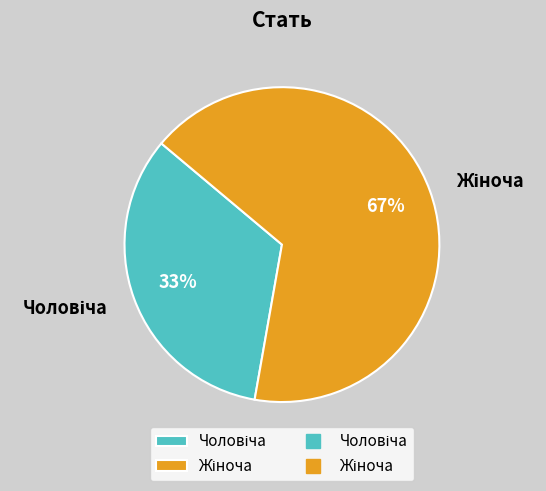

How many slices are in this pie chart?

2